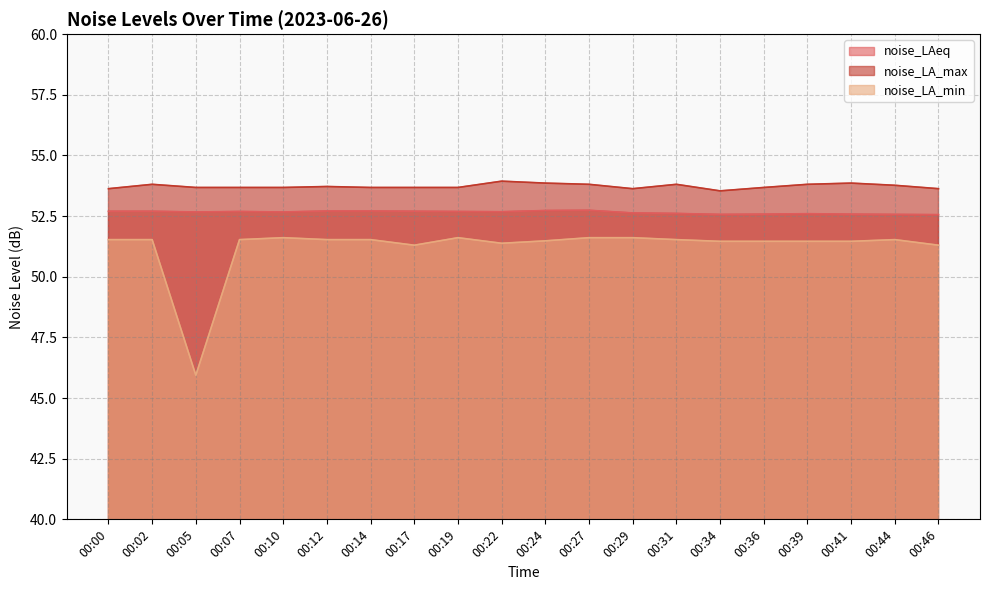

Is it true that noise_LA_max equals 72.4 at 00:14?

False